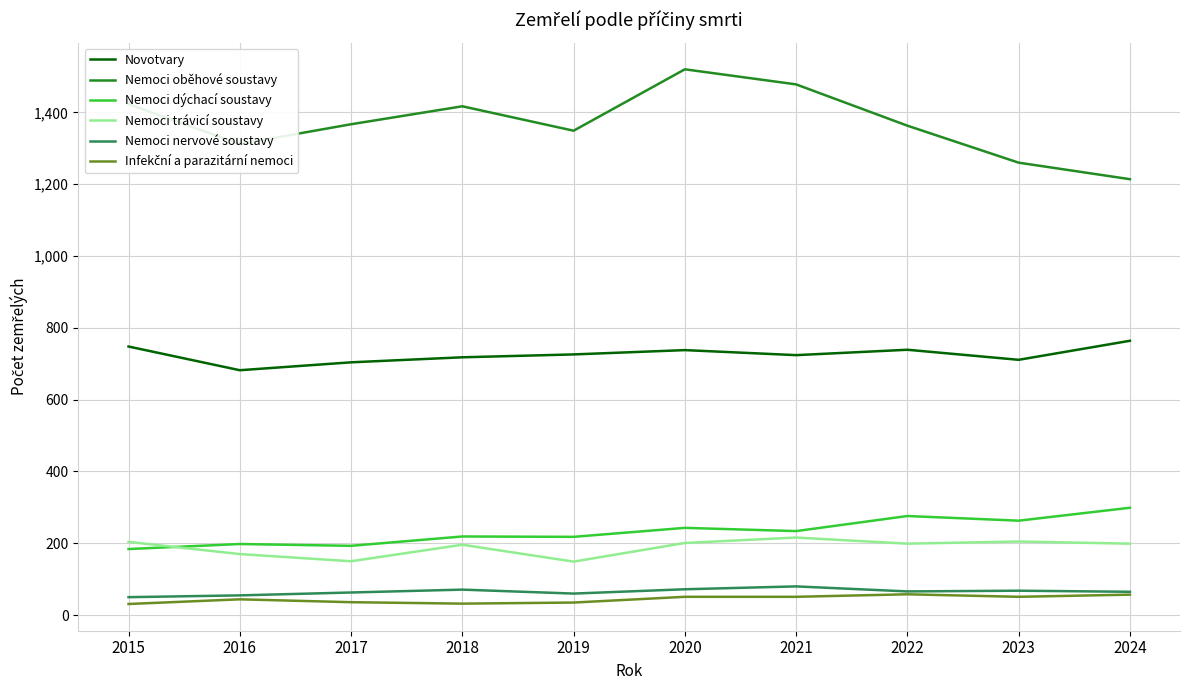

Which series has the largest total across all categories?

Nemoci oběhové soustavy